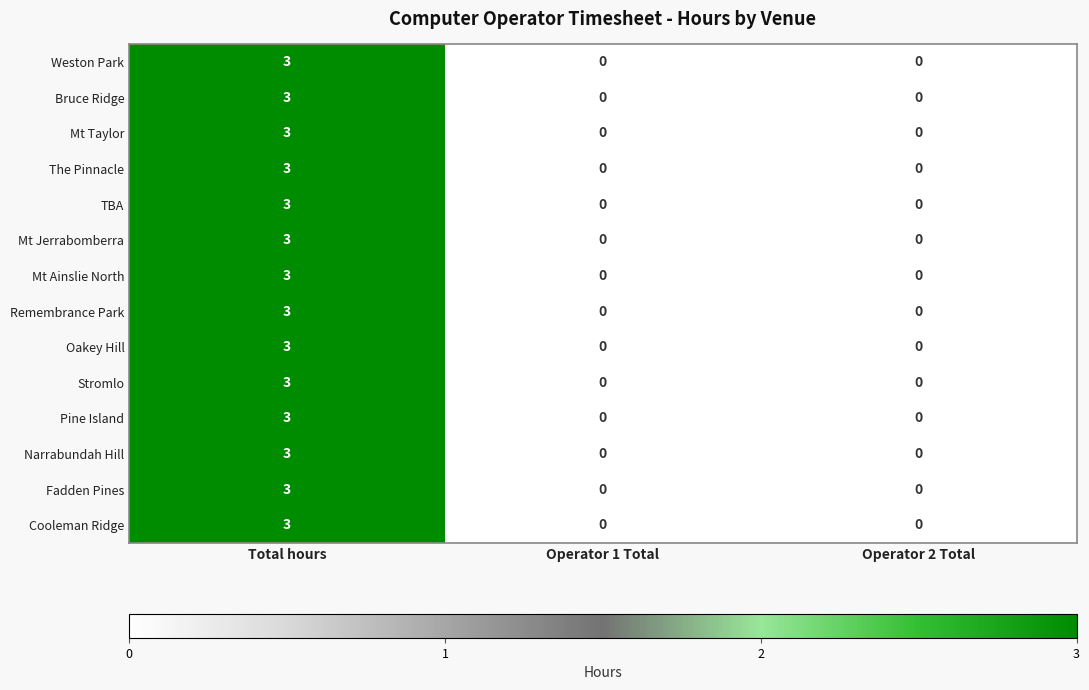

What is the greatest value displayed?

3